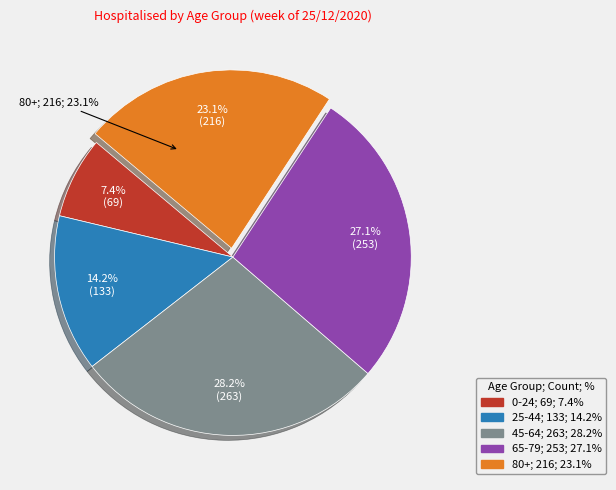

Is it true that 0-24 is 1% of the pie?

False